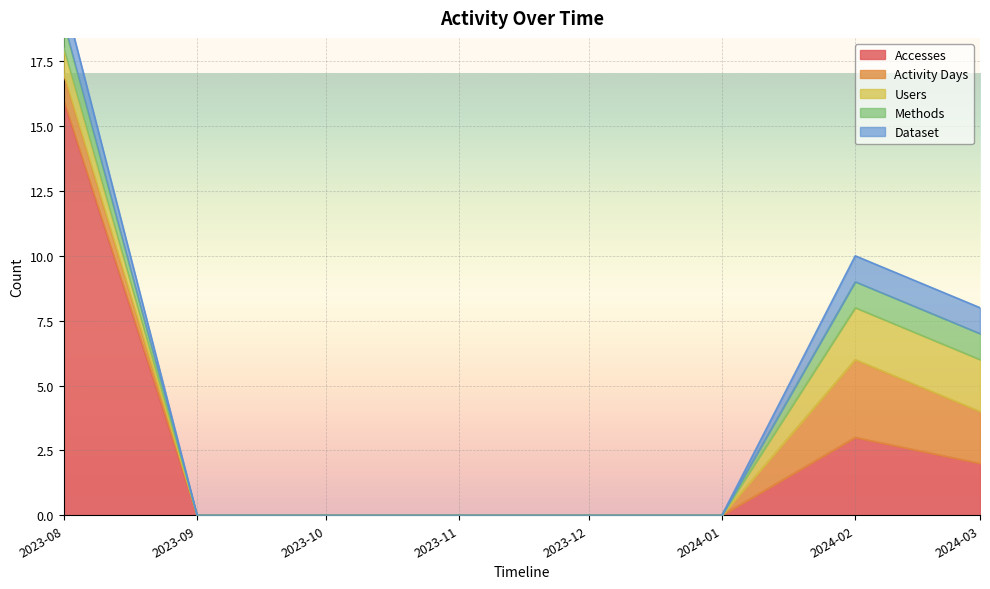

Reading left to right, what are all the values shown in this chart?

Accesses: 2023-08-01=16	2023-09-01=0	2023-10-01=0	2023-11-01=0	2023-12-01=0	2024-01-01=0	2024-02-01=3	2024-03-01=2
Activity Days: 2023-08-01=1	2023-09-01=0	2023-10-01=0	2023-11-01=0	2023-12-01=0	2024-01-01=0	2024-02-01=3	2024-03-01=2
Users: 2023-08-01=1	2023-09-01=0	2023-10-01=0	2023-11-01=0	2023-12-01=0	2024-01-01=0	2024-02-01=2	2024-03-01=2
Methods: 2023-08-01=1	2023-09-01=0	2023-10-01=0	2023-11-01=0	2023-12-01=0	2024-01-01=0	2024-02-01=1	2024-03-01=1
Dataset: 2023-08-01=1	2023-09-01=0	2023-10-01=0	2023-11-01=0	2023-12-01=0	2024-01-01=0	2024-02-01=1	2024-03-01=1